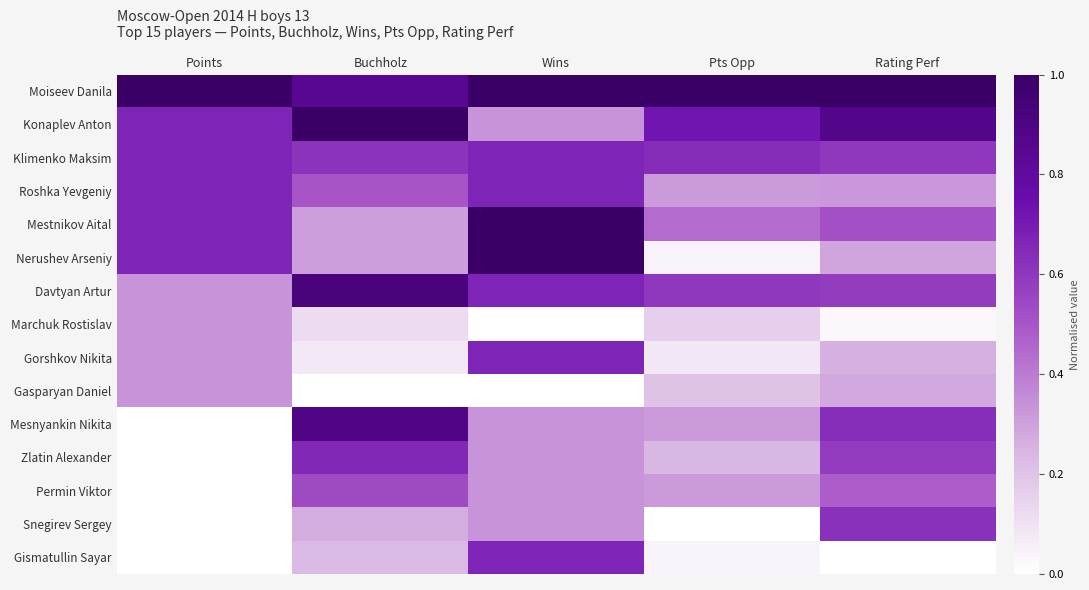

Reading right to left, what are all the values shown in this chart?

Moiseev Danila: Rating Perf=1.0	Pts Opp=1.0	Wins=1.0	Buchholz=0.8	Points=1.0
Konaplev Anton: Rating Perf=0.9	Pts Opp=0.7	Wins=0.3	Buchholz=1.0	Points=0.7
Klimenko Maksim: Rating Perf=0.6	Pts Opp=0.6	Wins=0.7	Buchholz=0.6	Points=0.7
Roshka Yevgeniy: Rating Perf=0.3	Pts Opp=0.3	Wins=0.7	Buchholz=0.5	Points=0.7
Mestnikov Aital: Rating Perf=0.5	Pts Opp=0.4	Wins=1.0	Buchholz=0.3	Points=0.7
Nerushev Arseniy: Rating Perf=0.3	Pts Opp=0.0	Wins=1.0	Buchholz=0.3	Points=0.7
Davtyan Artur: Rating Perf=0.6	Pts Opp=0.6	Wins=0.7	Buchholz=0.9	Points=0.3
Marchuk Rostislav: Rating Perf=0.0	Pts Opp=0.2	Wins=0.0	Buchholz=0.1	Points=0.3
Gorshkov Nikita: Rating Perf=0.3	Pts Opp=0.1	Wins=0.7	Buchholz=0.1	Points=0.3
Gasparyan Daniel: Rating Perf=0.3	Pts Opp=0.2	Wins=0.0	Buchholz=0.0	Points=0.3
Mesnyankin Nikita: Rating Perf=0.6	Pts Opp=0.3	Wins=0.3	Buchholz=0.9	Points=0.0
Zlatin Alexander: Rating Perf=0.6	Pts Opp=0.2	Wins=0.3	Buchholz=0.7	Points=0.0
Permin Viktor: Rating Perf=0.5	Pts Opp=0.3	Wins=0.3	Buchholz=0.5	Points=0.0
Snegirev Sergey: Rating Perf=0.6	Pts Opp=0.0	Wins=0.3	Buchholz=0.3	Points=0.0
Gismatullin Sayar: Rating Perf=0.0	Pts Opp=0.0	Wins=0.7	Buchholz=0.2	Points=0.0